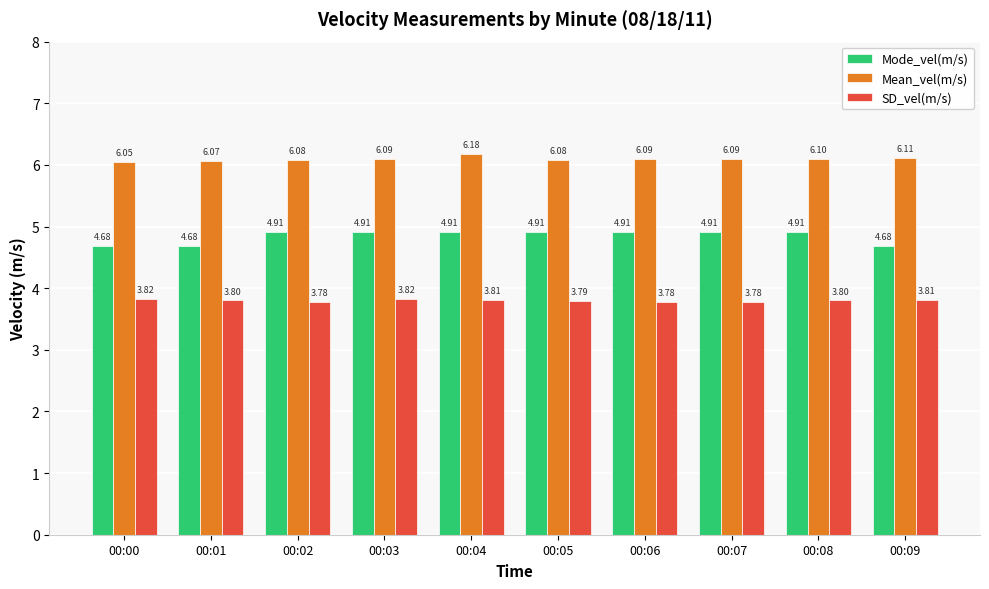

Read the SD_vel(m/s) value at 00:09.

3.8